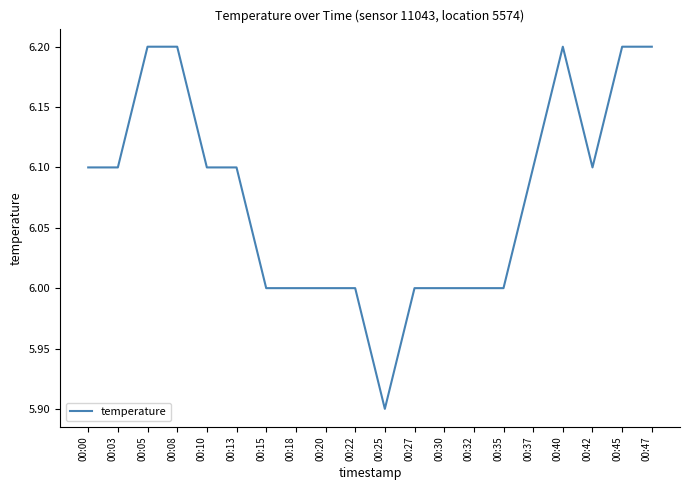

Which label corresponds to the smallest value in the chart?

00:25